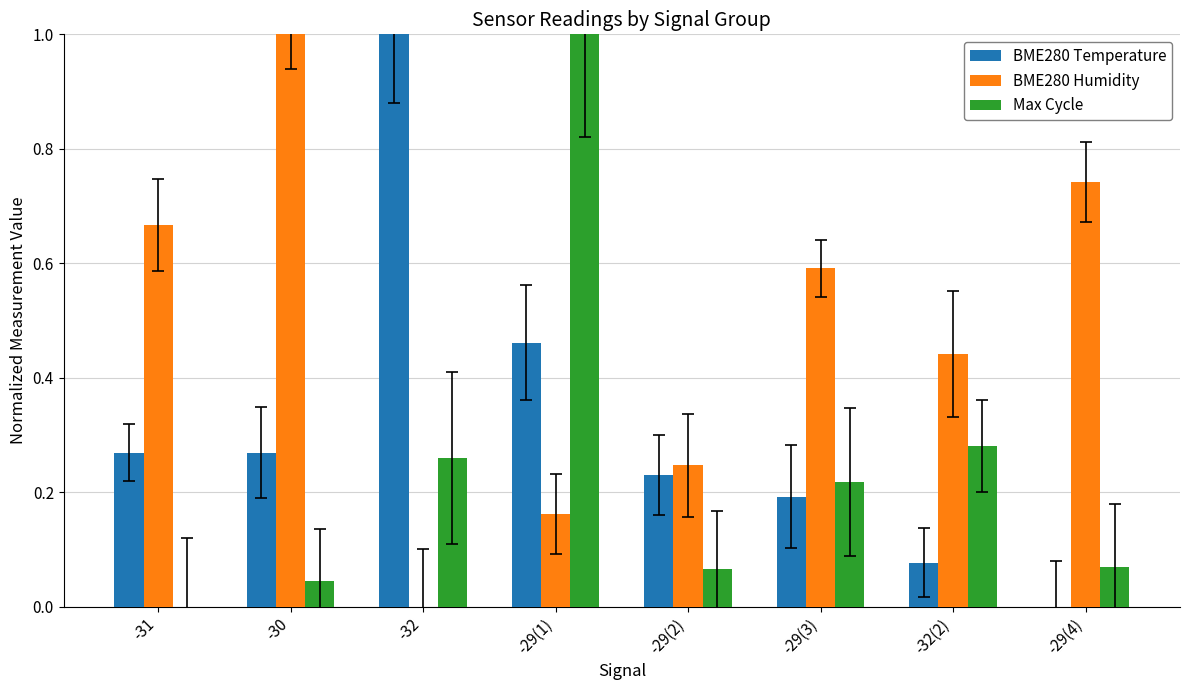

Which series changed the most between -30 and -29(1)?

Max Cycle